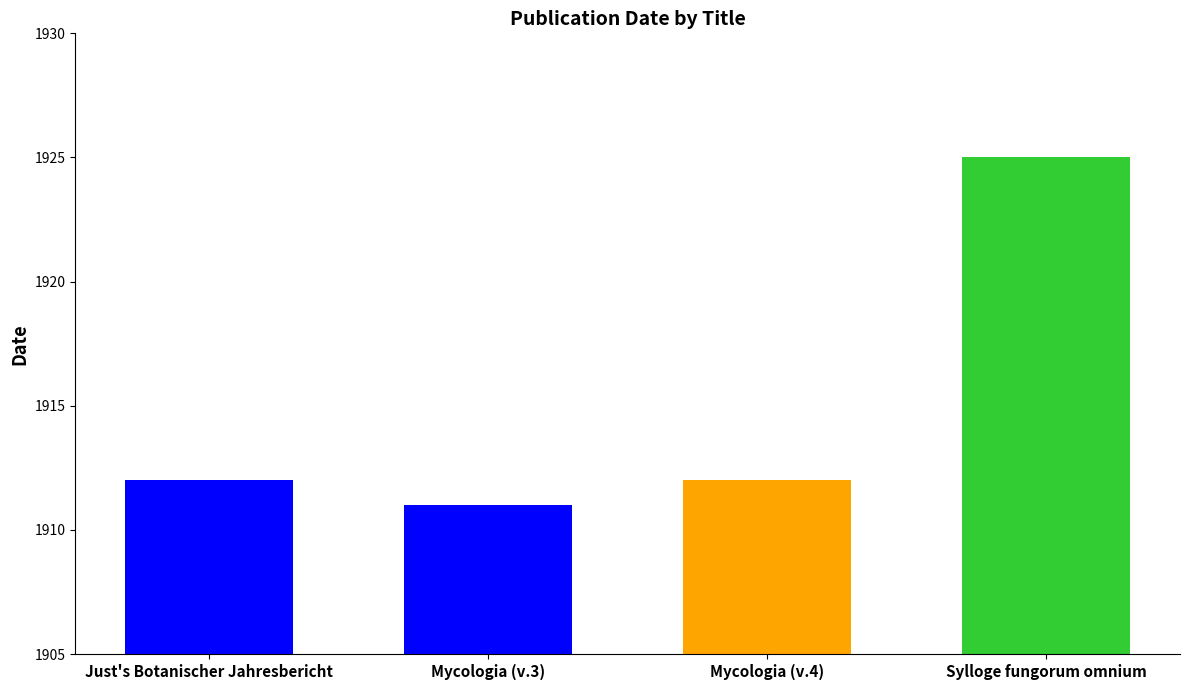

Is it true that the value at Just's Botanischer Jahresbericht is 1912?

True